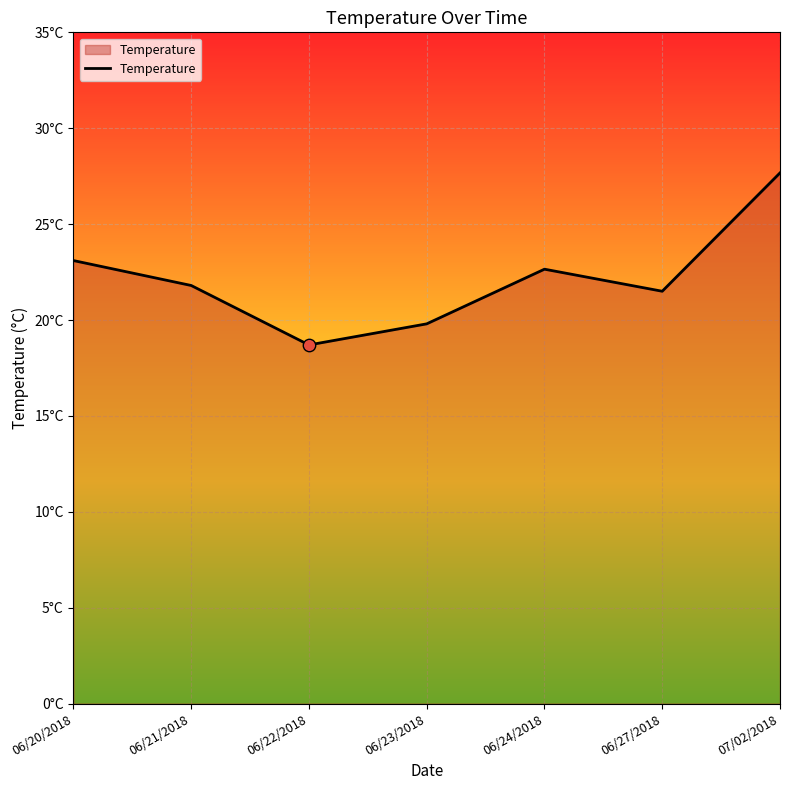

Is this an area chart (filled region under the line)?

Yes